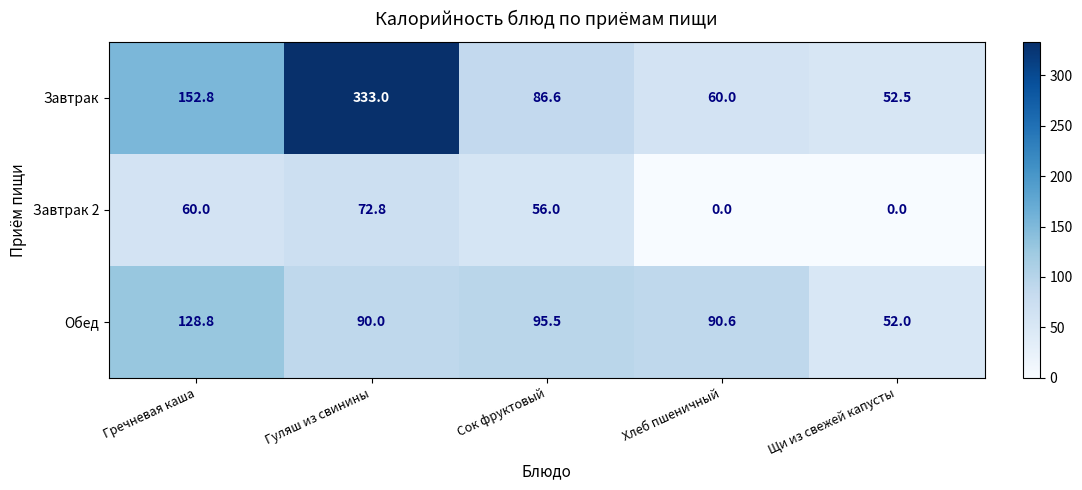

What is the average value of the Завтрак series?

137.0